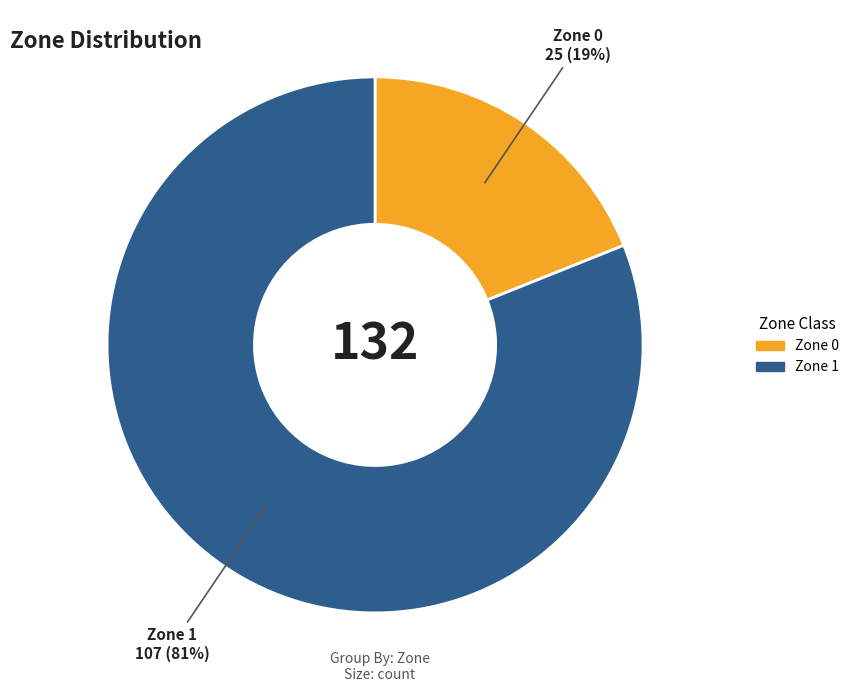

Which slice is the largest?

Zone 1